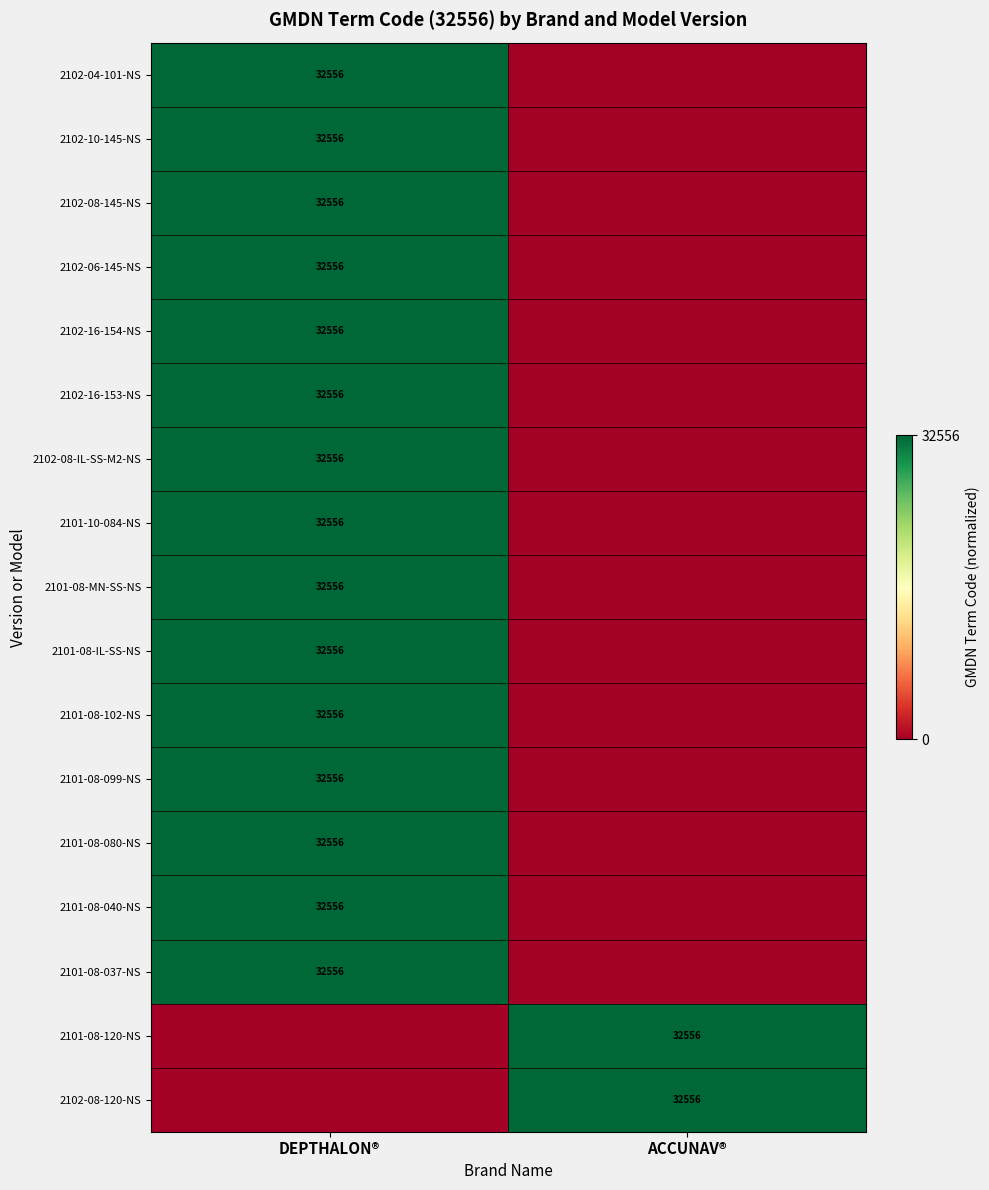

Is it true that 2102-08-145-NS equals 32556 at DEPTHALON®?

True